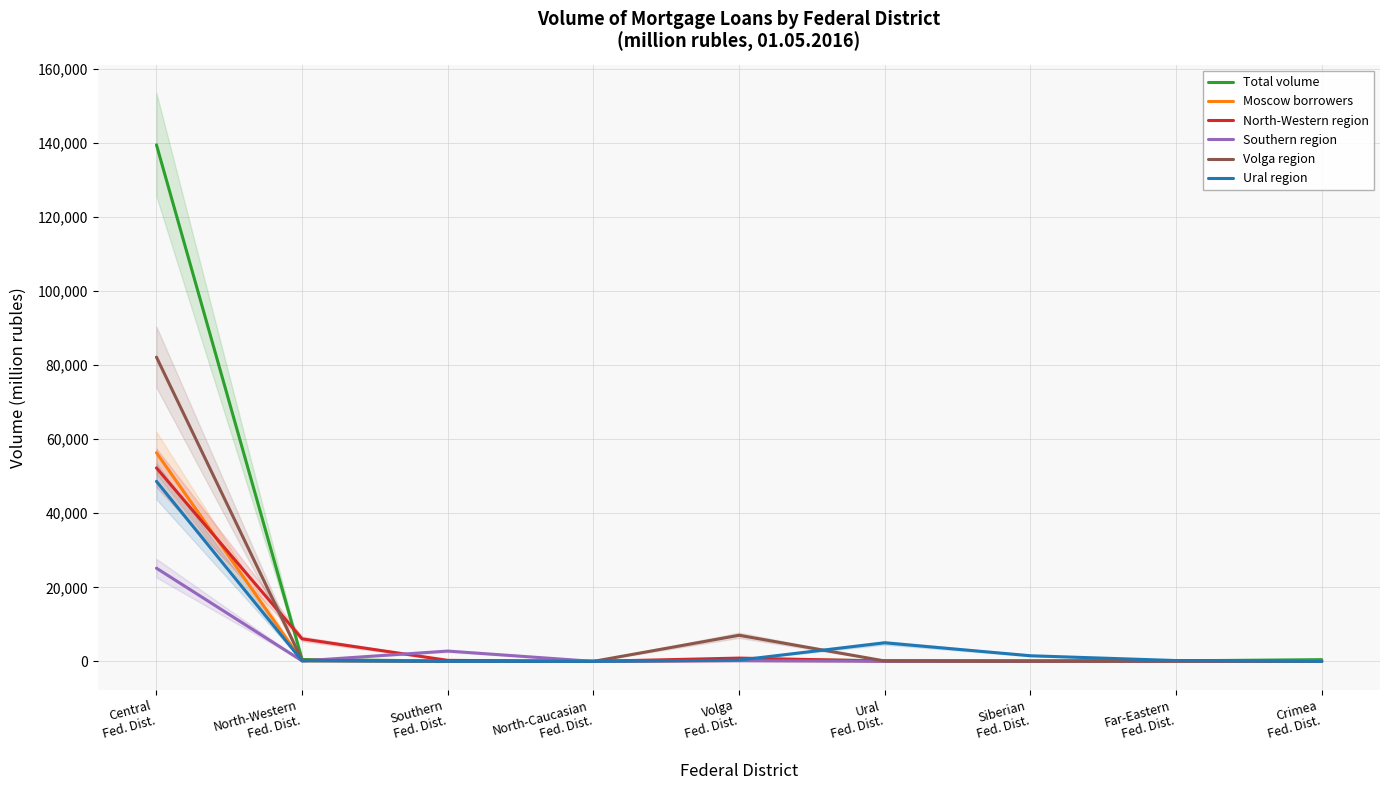

Which category has the highest value in the North-Western region series?

Central
Fed. Dist.